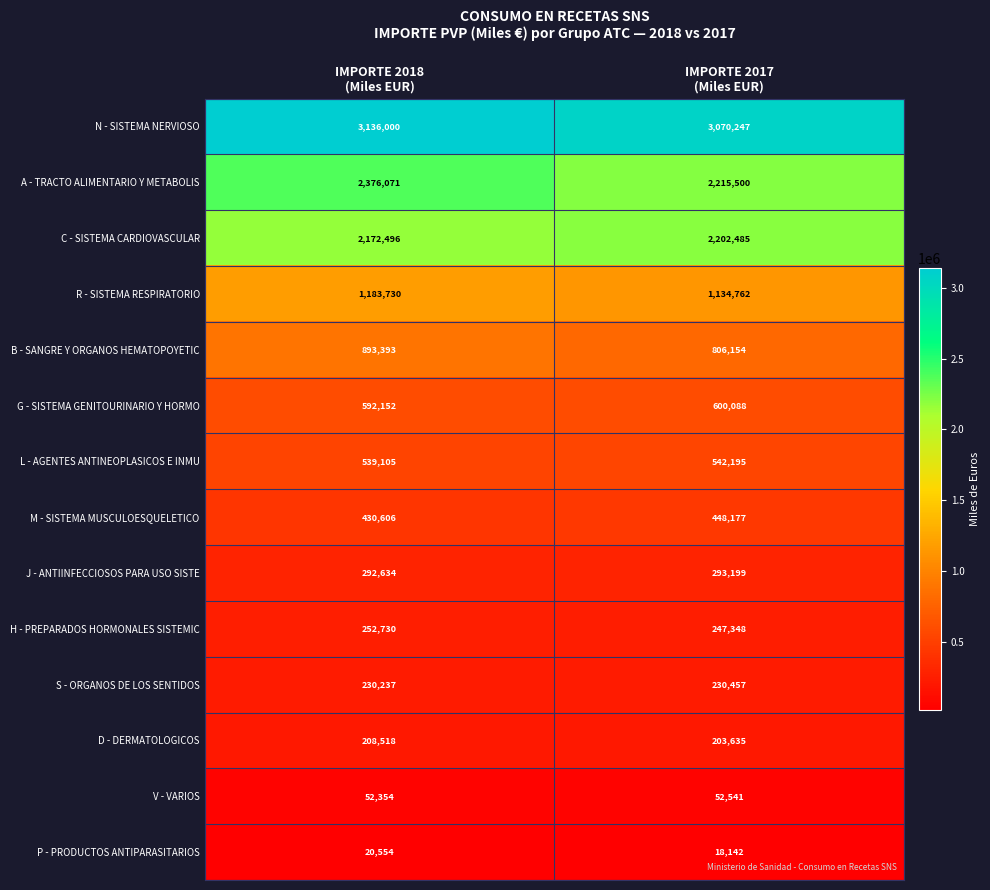

List the series in order of their peak value, lowest first.

P - PRODUCTOS ANTIPARASITARIOS, V - VARIOS, D - DERMATOLOGICOS, S - ORGANOS DE LOS SENTIDOS, H - PREPARADOS HORMONALES SISTEMIC, J - ANTIINFECCIOSOS PARA USO SISTE, M - SISTEMA MUSCULOESQUELETICO, L - AGENTES ANTINEOPLASICOS E INMU, G - SISTEMA GENITOURINARIO Y HORMO, B - SANGRE Y ORGANOS HEMATOPOYETIC, R - SISTEMA RESPIRATORIO, C - SISTEMA CARDIOVASCULAR, A - TRACTO ALIMENTARIO Y METABOLIS, N - SISTEMA NERVIOSO